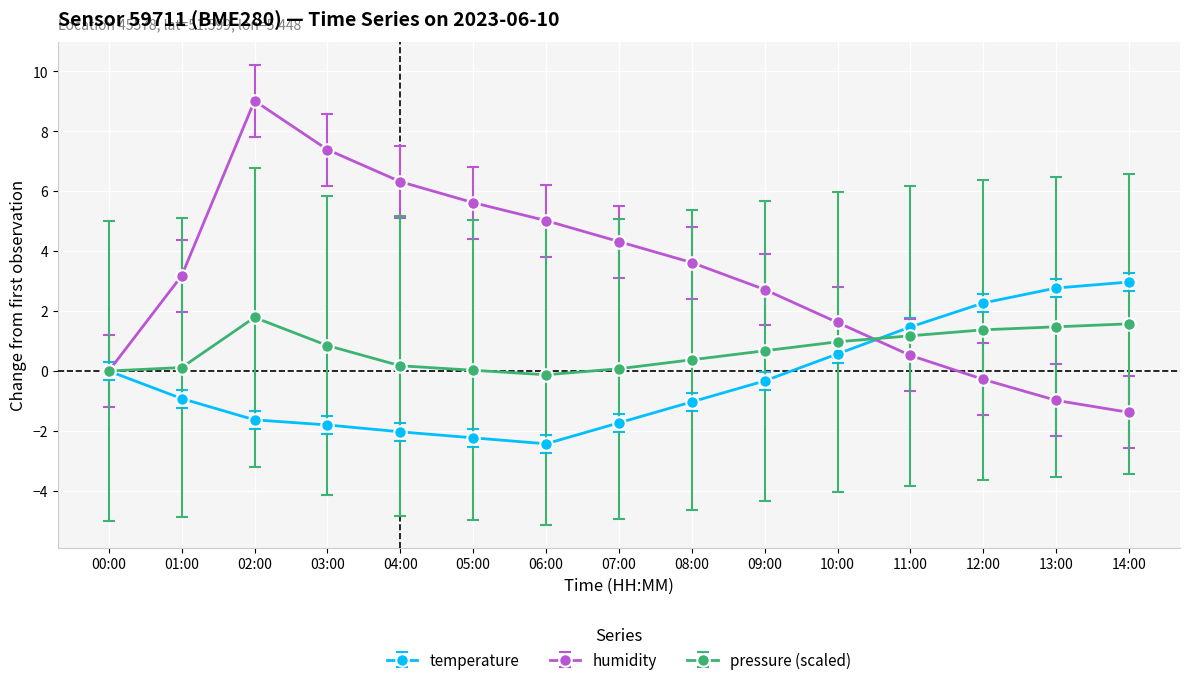

Which series has the largest total across all categories?

humidity